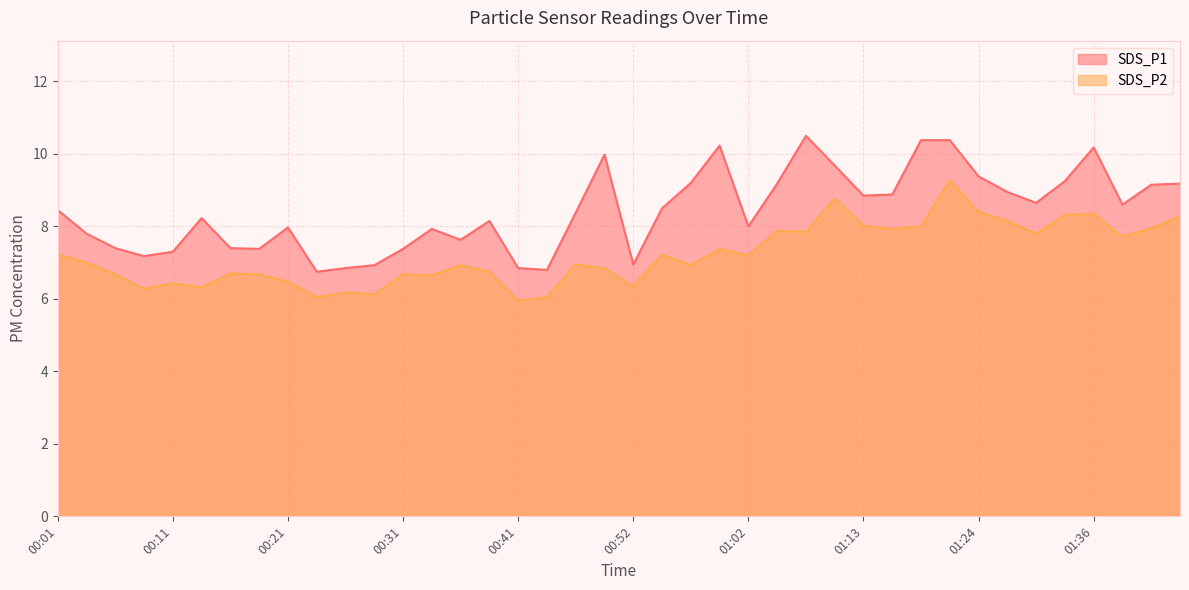

What is the average value of the SDS_P2 series?

7.2